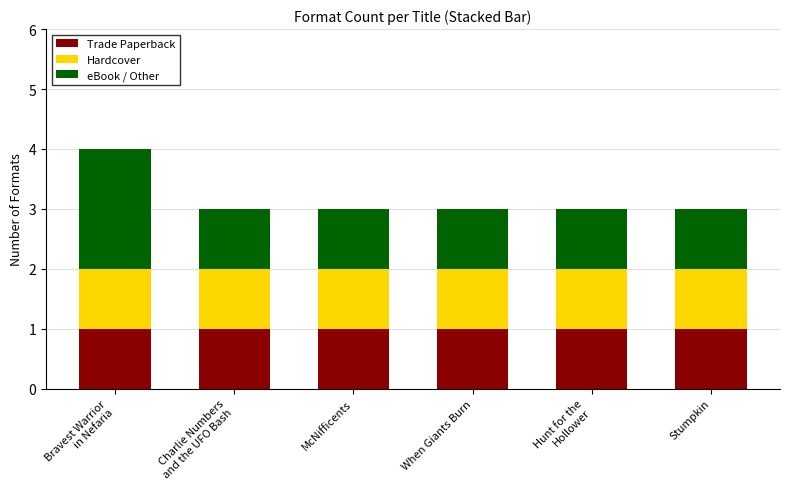

Reading left to right, transcribe the values for Trade Paperback.

1	1	1	1	1	1